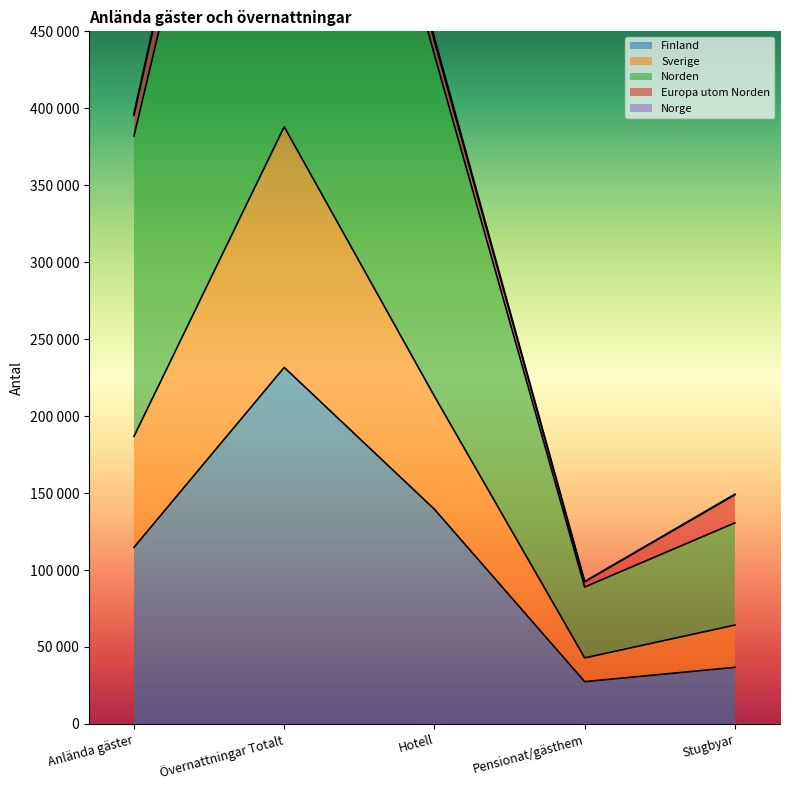

What is the sum of all Norden values?

1829542